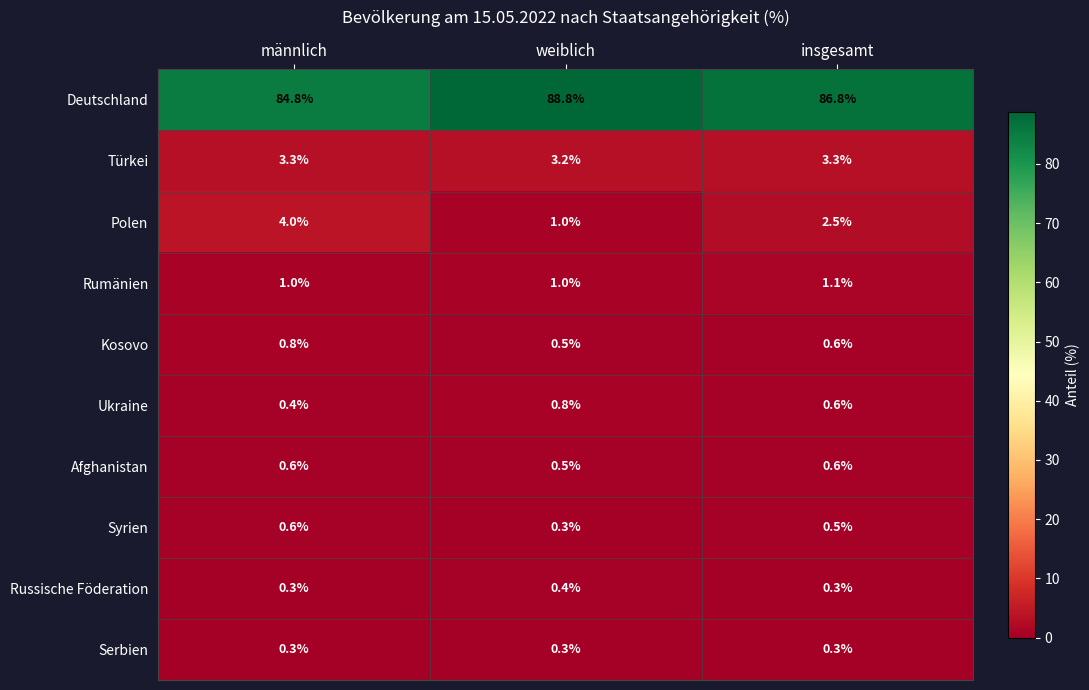

Reading left to right, list all the values displayed in this chart.

Deutschland: männlich=84.8	weiblich=88.8	insgesamt=86.8
Türkei: männlich=3.3	weiblich=3.2	insgesamt=3.3
Polen: männlich=4.0	weiblich=1.0	insgesamt=2.5
Rumänien: männlich=1.0	weiblich=1.0	insgesamt=1.1
Kosovo: männlich=0.8	weiblich=0.5	insgesamt=0.6
Ukraine: männlich=0.4	weiblich=0.8	insgesamt=0.6
Afghanistan: männlich=0.6	weiblich=0.5	insgesamt=0.6
Syrien: männlich=0.6	weiblich=0.3	insgesamt=0.5
Russische Föderation: männlich=0.3	weiblich=0.4	insgesamt=0.3
Serbien: männlich=0.3	weiblich=0.3	insgesamt=0.3